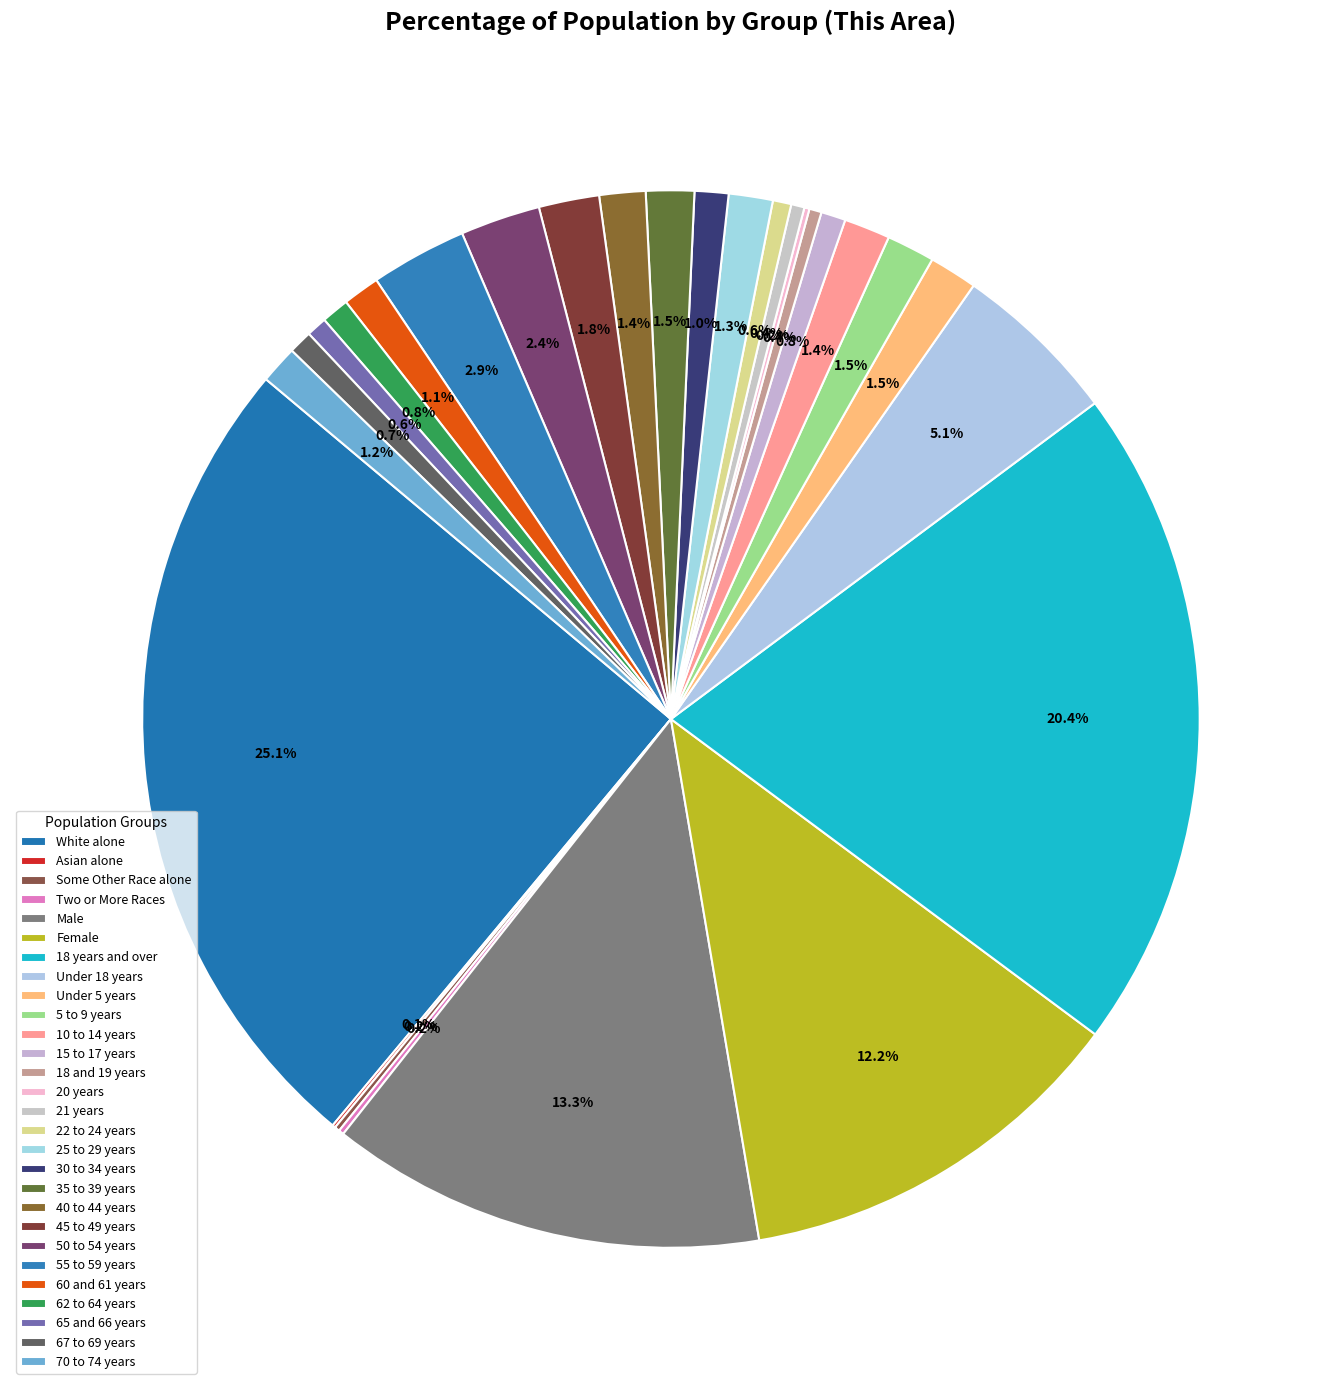

The 40 to 44 years slice represents 1% of the pie. True or false?

True